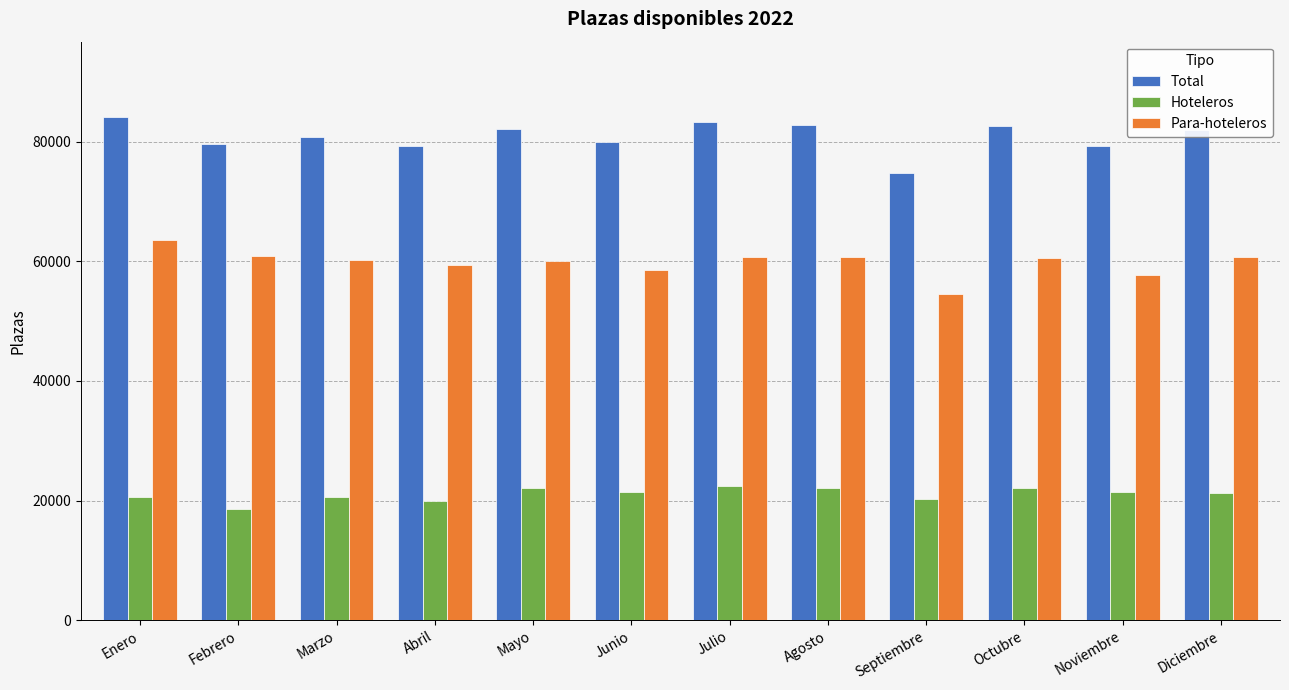

Are the bars horizontal?

No